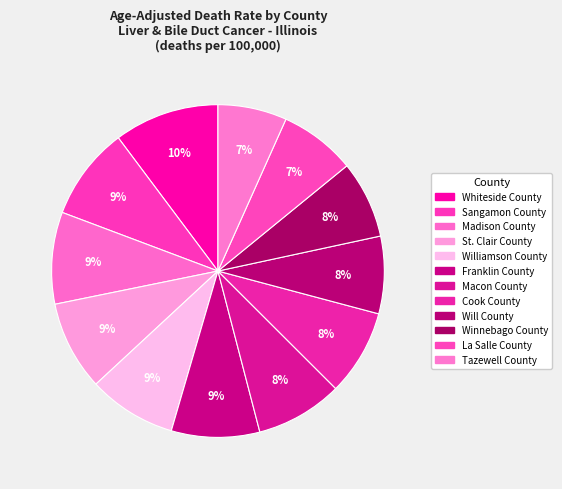

How many segments does this pie chart have?

12